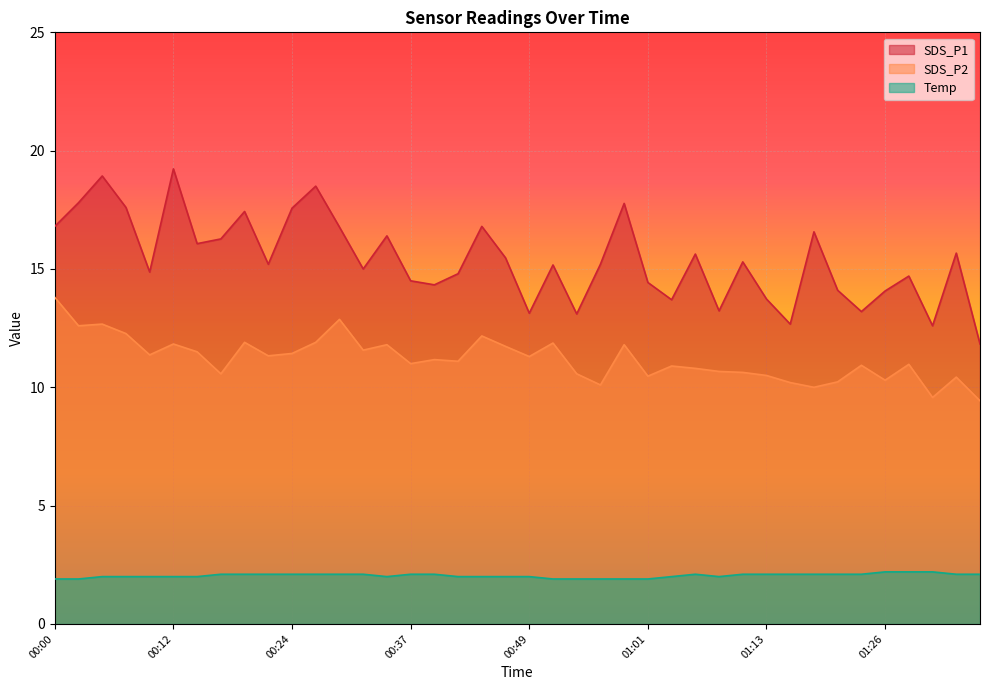

Does the chart display data point markers on the line(s)?

No